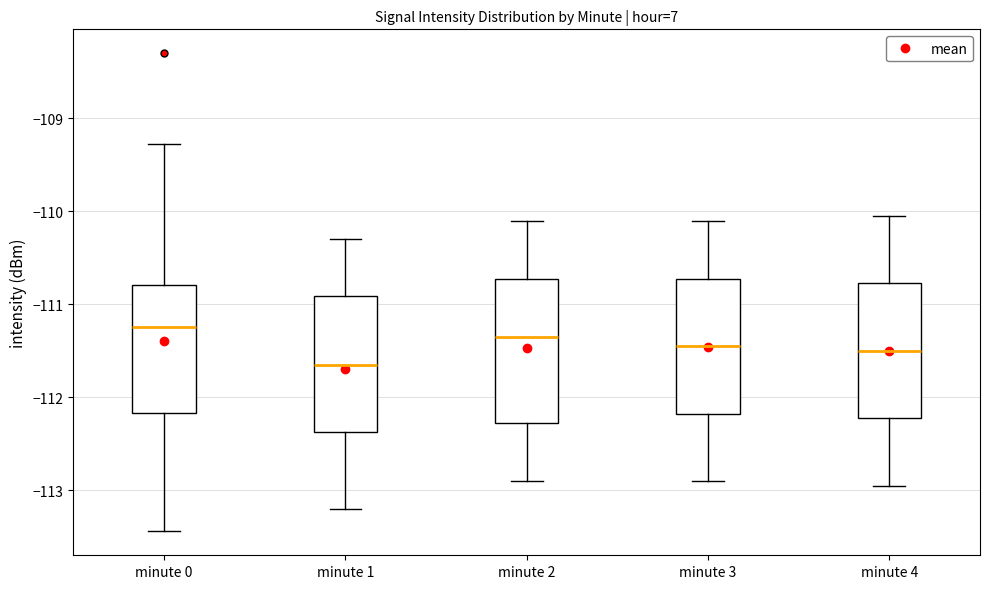

Which box's median line is the lowest?

minute 1